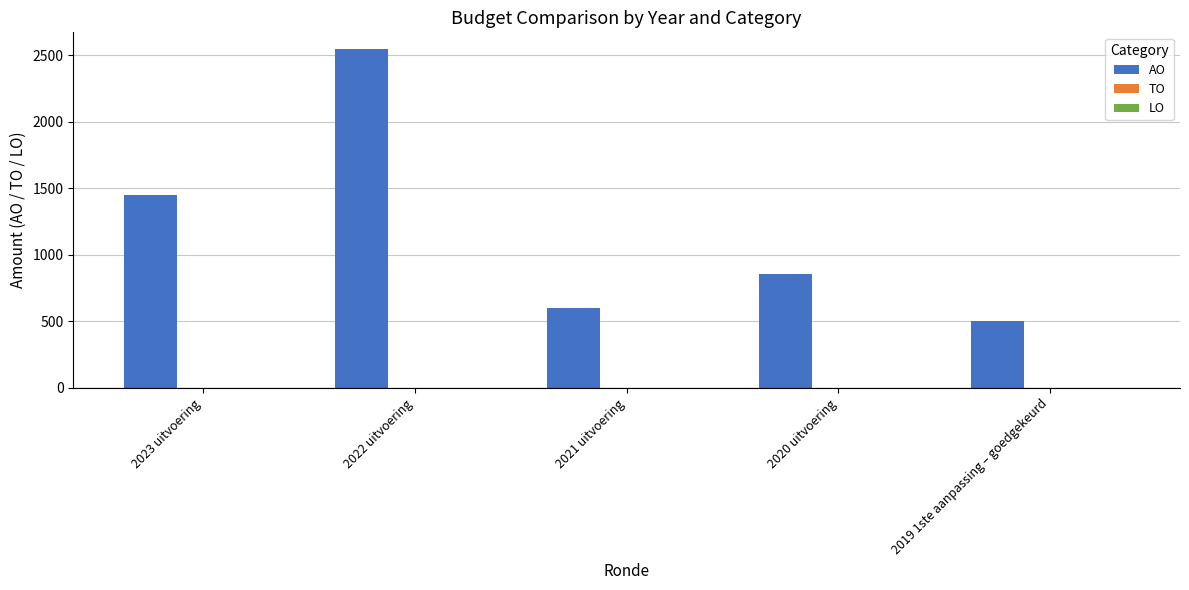

Is it true that the value at 2023 uitvoering is 1447?

True